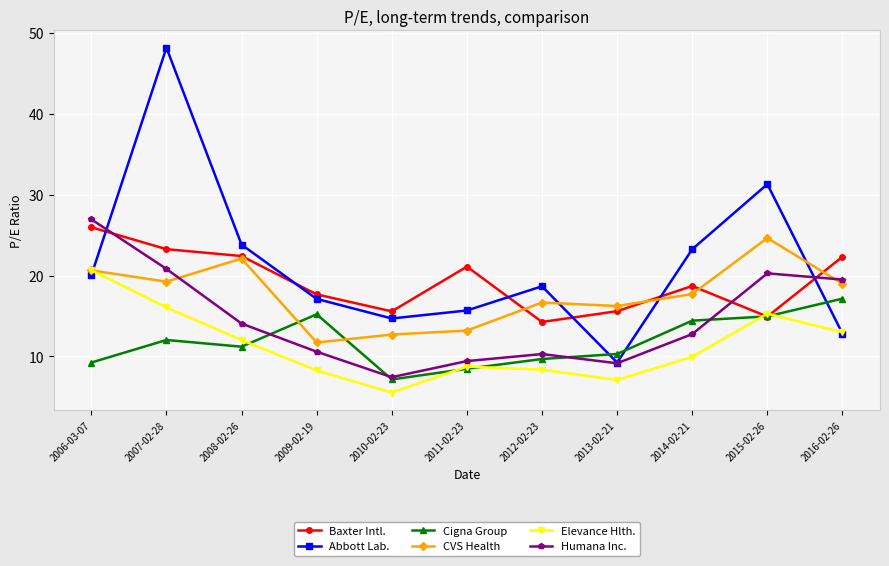

What is the maximum value for Baxter Intl.?

26.0